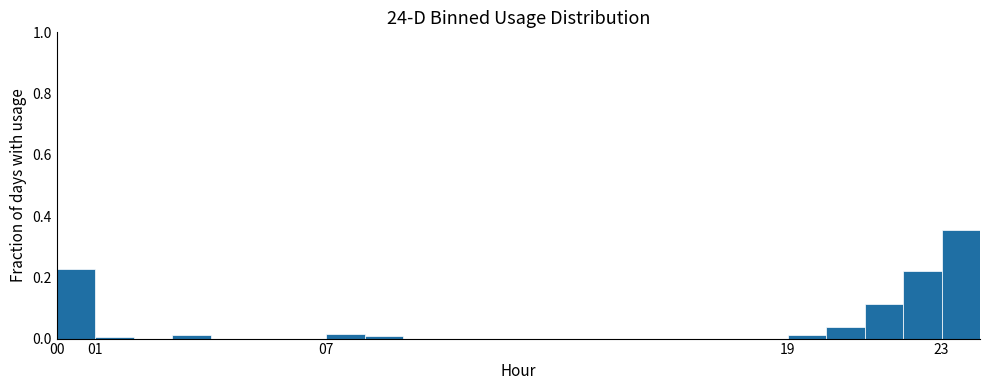

What is the height of the bar covering 22 to 23 on the x-axis? The values are not printed on the chart, so give them approximately, as read against the axis.

0.22